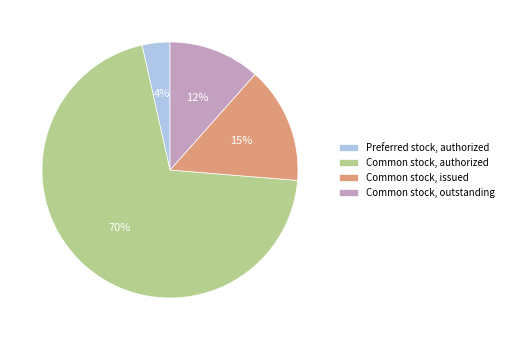

Rank the categories by value from lowest to highest.

Preferred stock, authorized, Common stock, outstanding, Common stock, issued, Common stock, authorized